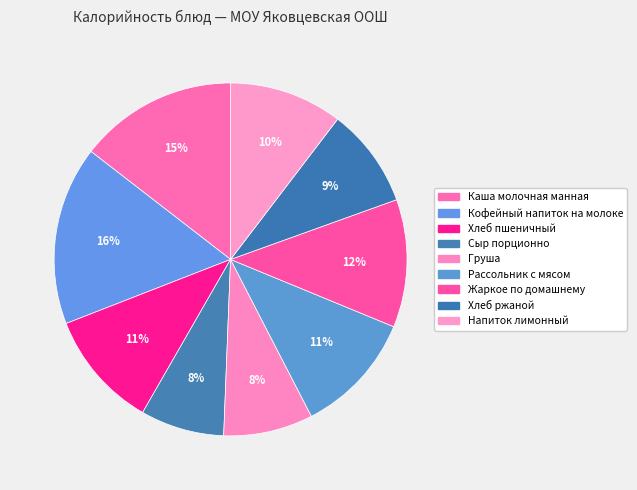

How many segments does this pie chart have?

9